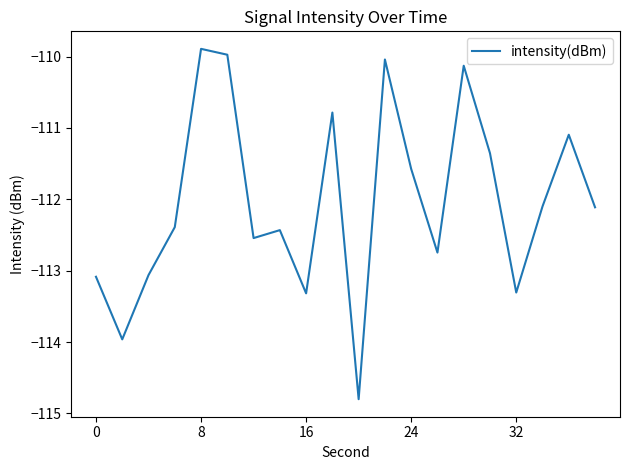

How many lines are shown in the chart?

1